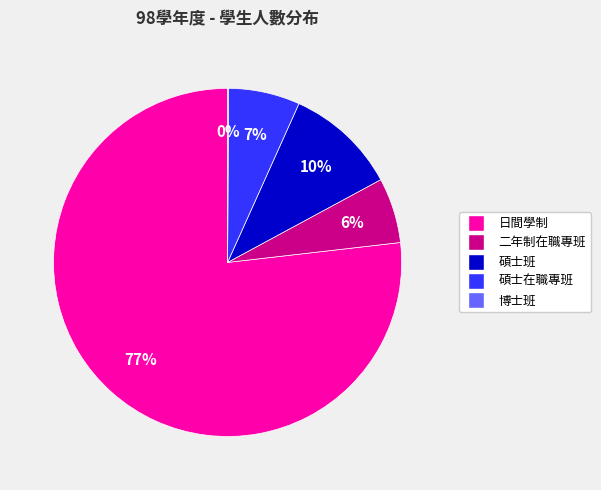

Which slice is the largest?

日間學制